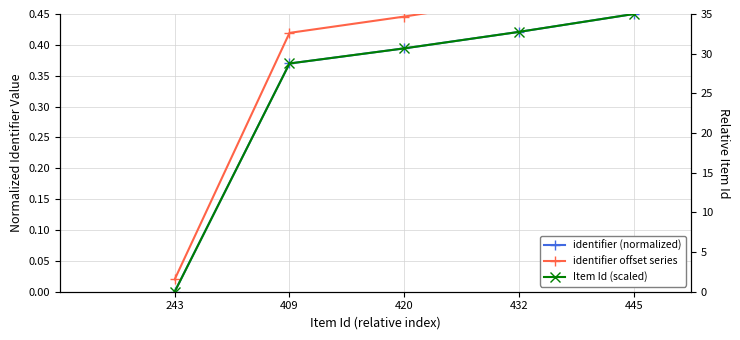

How many data points does each series have?

5